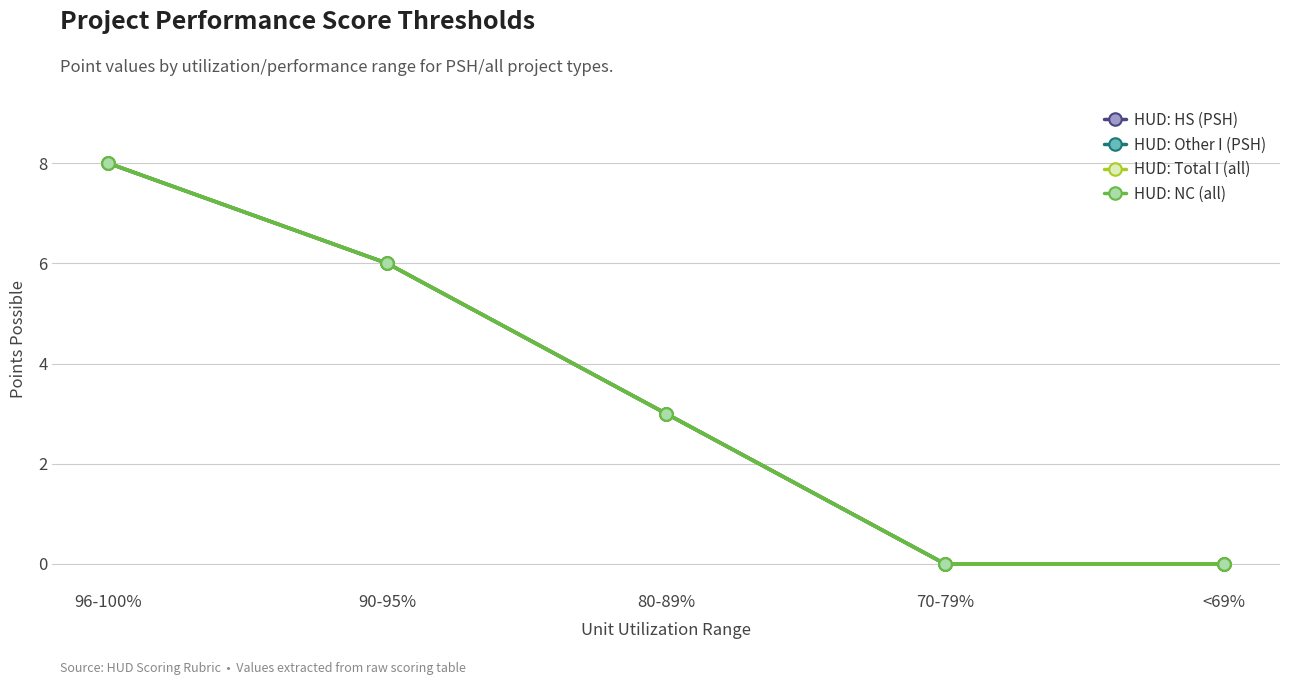

Does the chart have visible grid lines?

Yes